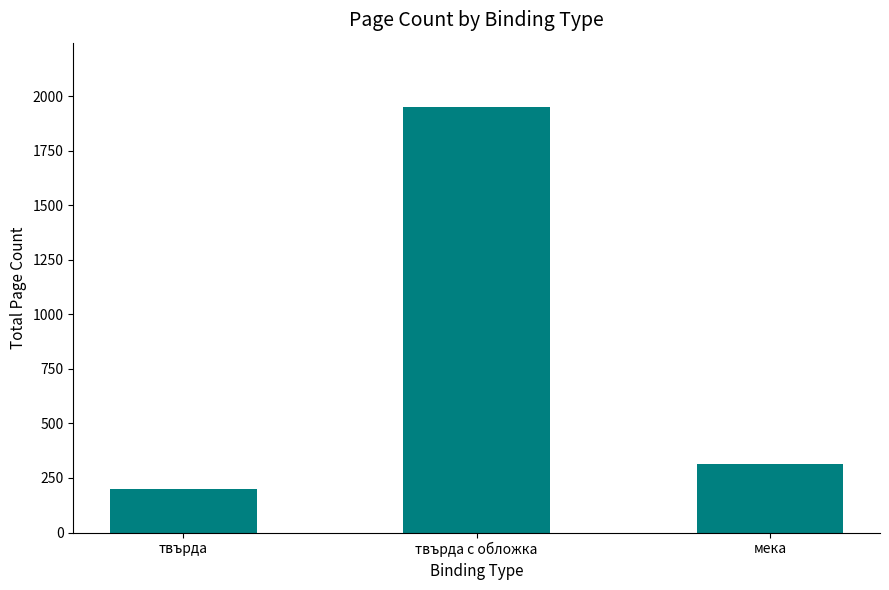

List the labels in order of value, largest first.

твърда с обложка, мека, твърда